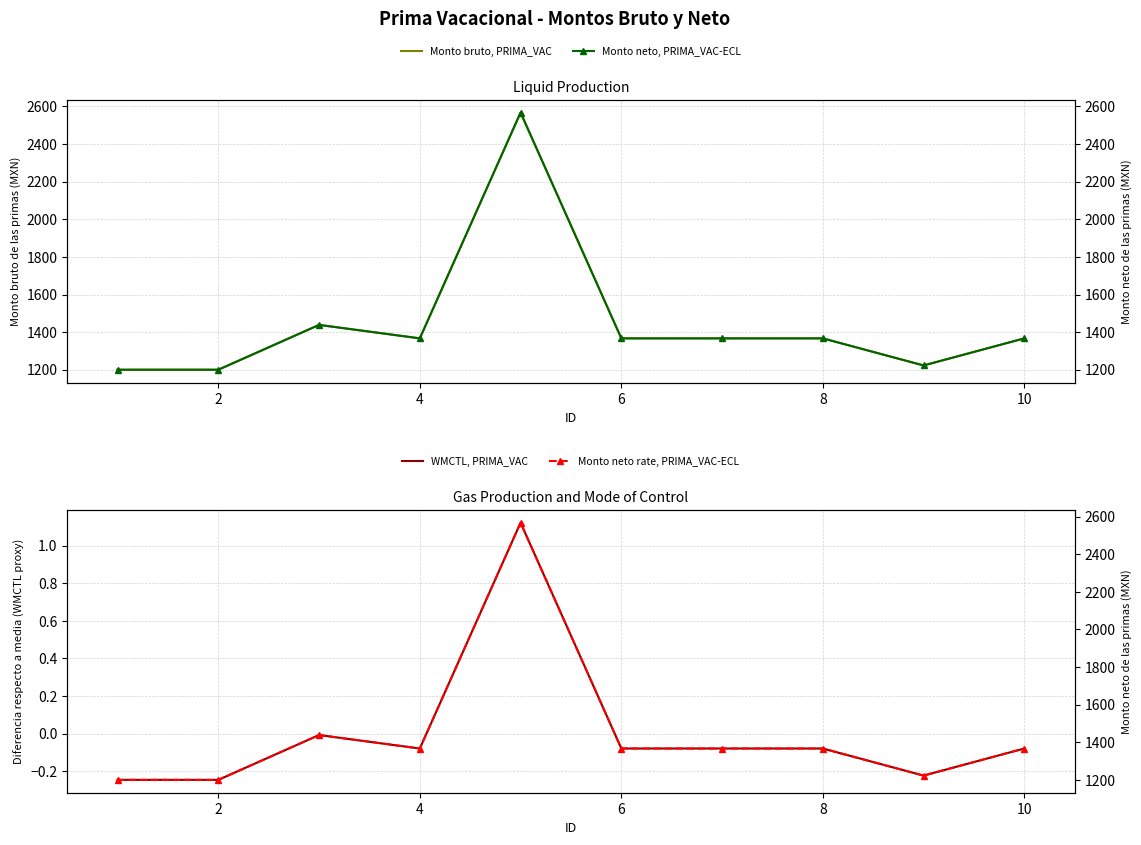

Between 6 and 0, which is larger?

6